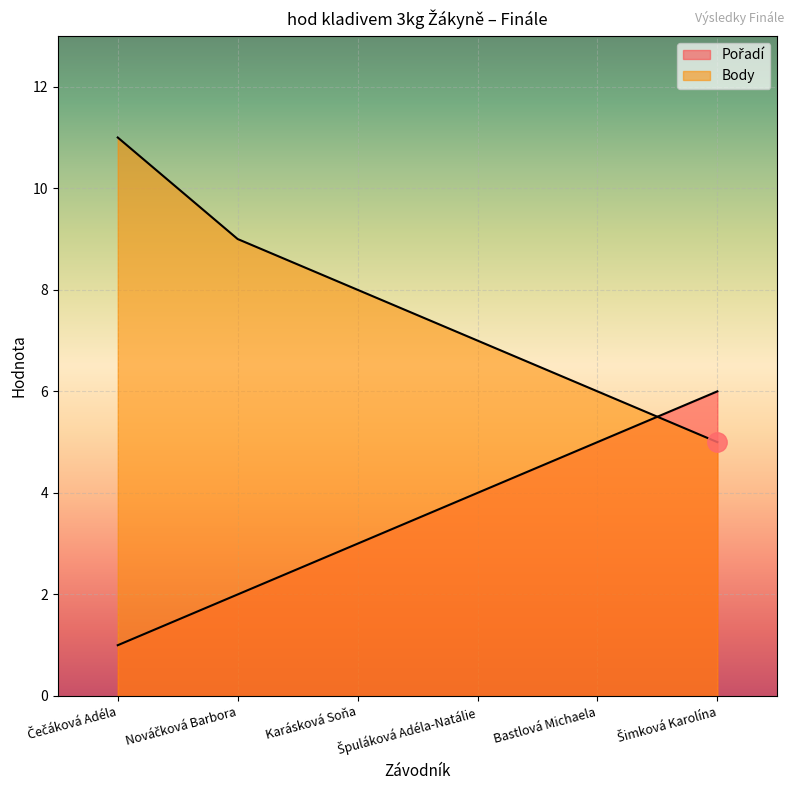

What is the spread (max minus min) of values at Nováčková Barbora?

7